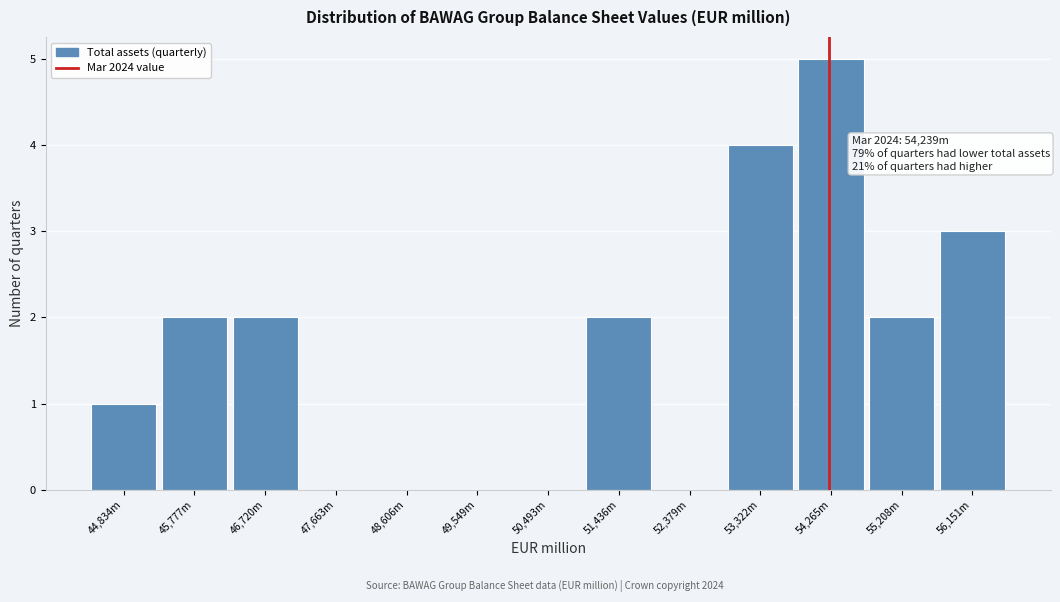

Reading right to left, transcribe all the data shown in this chart.

56,151m=3	55,208m=2	54,265m=5	53,322m=4	52,379m=0	51,436m=2	50,493m=0	49,549m=0	48,606m=0	47,663m=0	46,720m=2	45,777m=2	44,834m=1